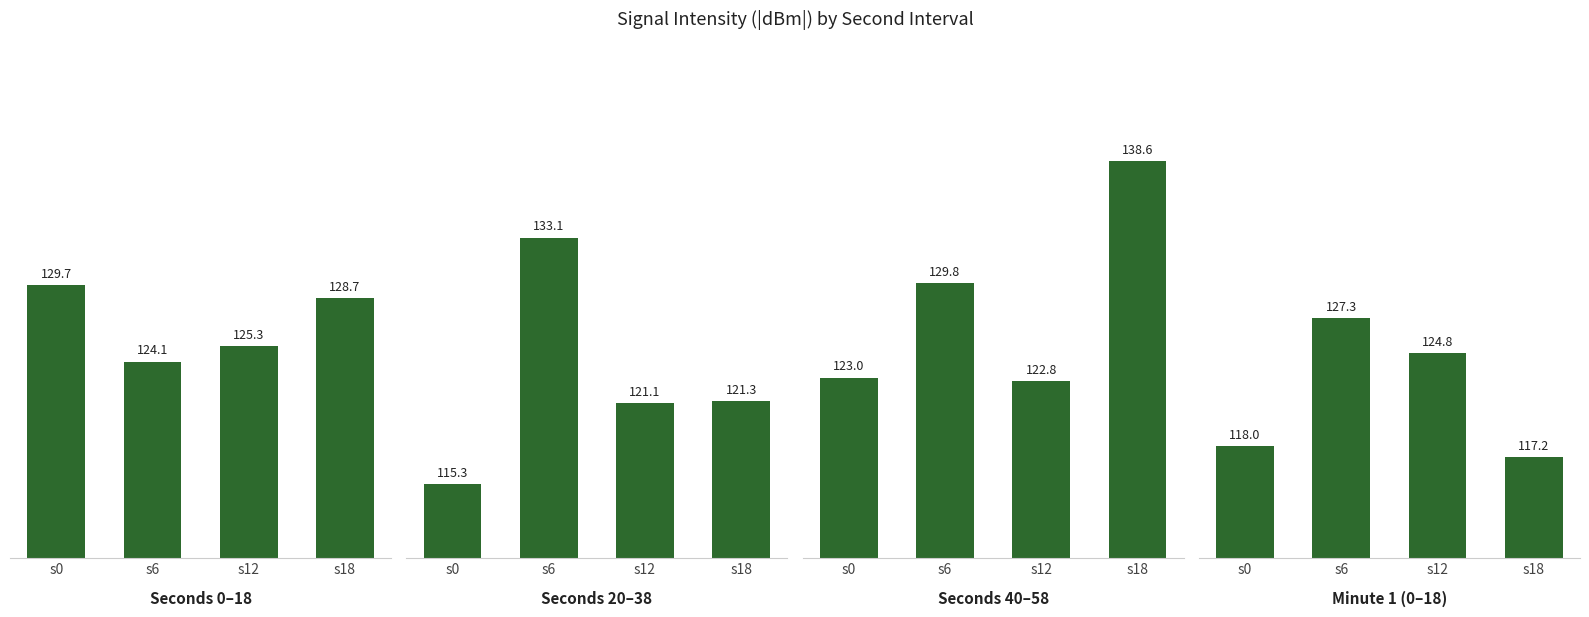

Rank the series by their maximum value, from highest to lowest.

Seconds 40–58, Seconds 20–38, Seconds 0–18, Minute 1 (0–18)